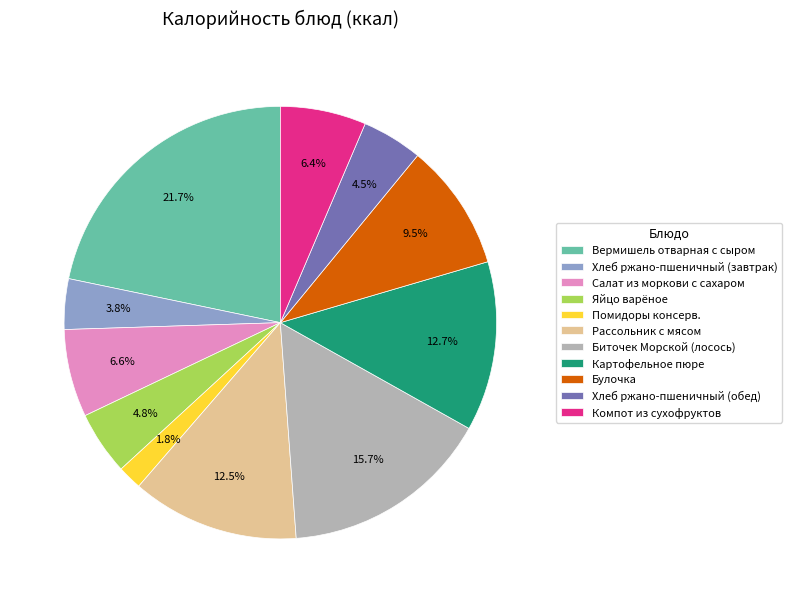

Is there any slice that represents more than half of the pie?

No